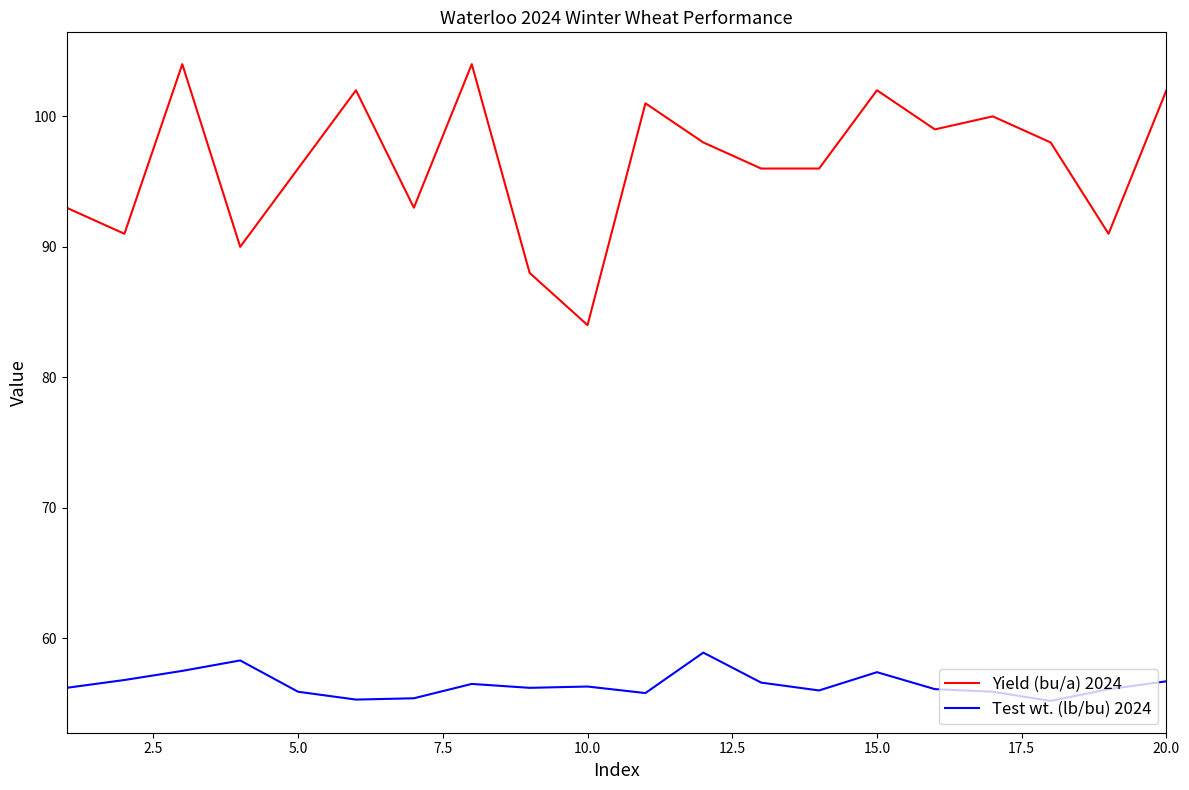

What is the lowest value of the Yield (bu/a) 2024 series?

84.0